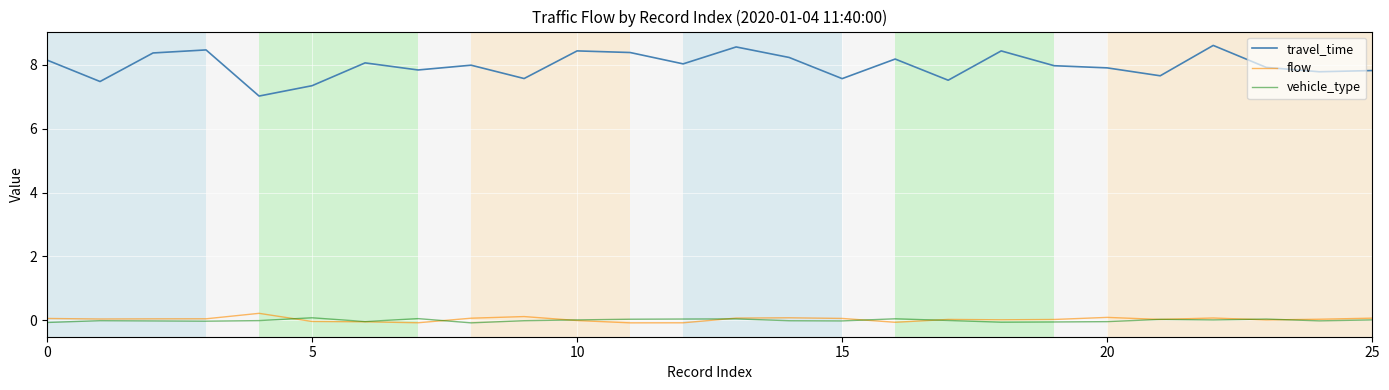

True or false: flow and travel_time cross at least once.

False